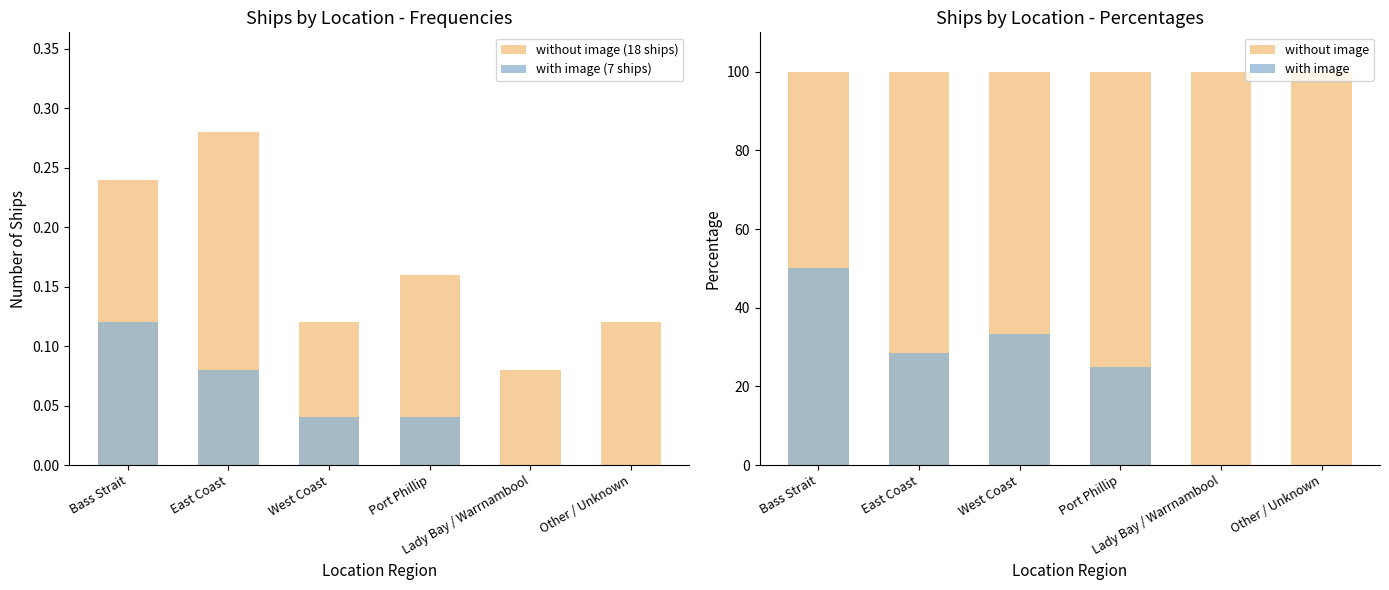

What is the difference between the highest and lowest values at Bass Strait?

99.9